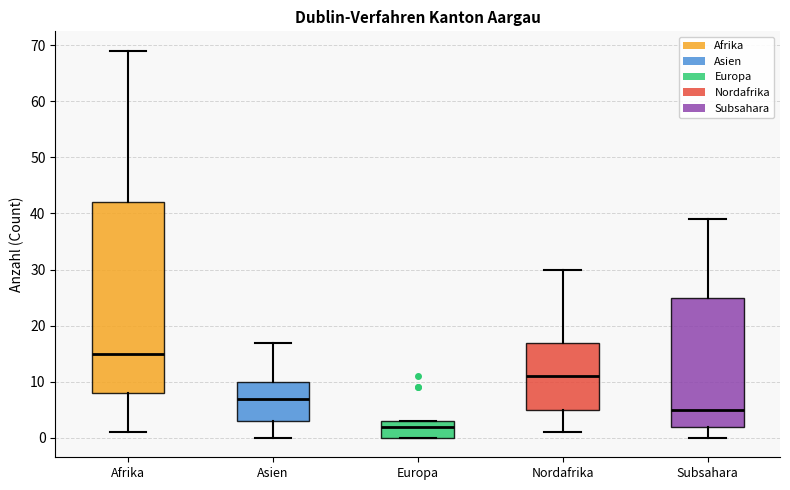

Reading left to right, read every box against the y-axis: the position of its median line, the range the box covers, and the ends of its whiskers. The values are not printed on the chart, so give them approximately, as read against the axis.

Afrika: median 15, box 8 to 42, whiskers 1 to 69
Asien: median 7, box 3 to 10, whiskers 0 to 17
Europa: median 2, box 0 to 3, whiskers 0 to 3
Nordafrika: median 11, box 5 to 17, whiskers 1 to 30
Subsahara: median 5, box 2 to 25, whiskers 0 to 39